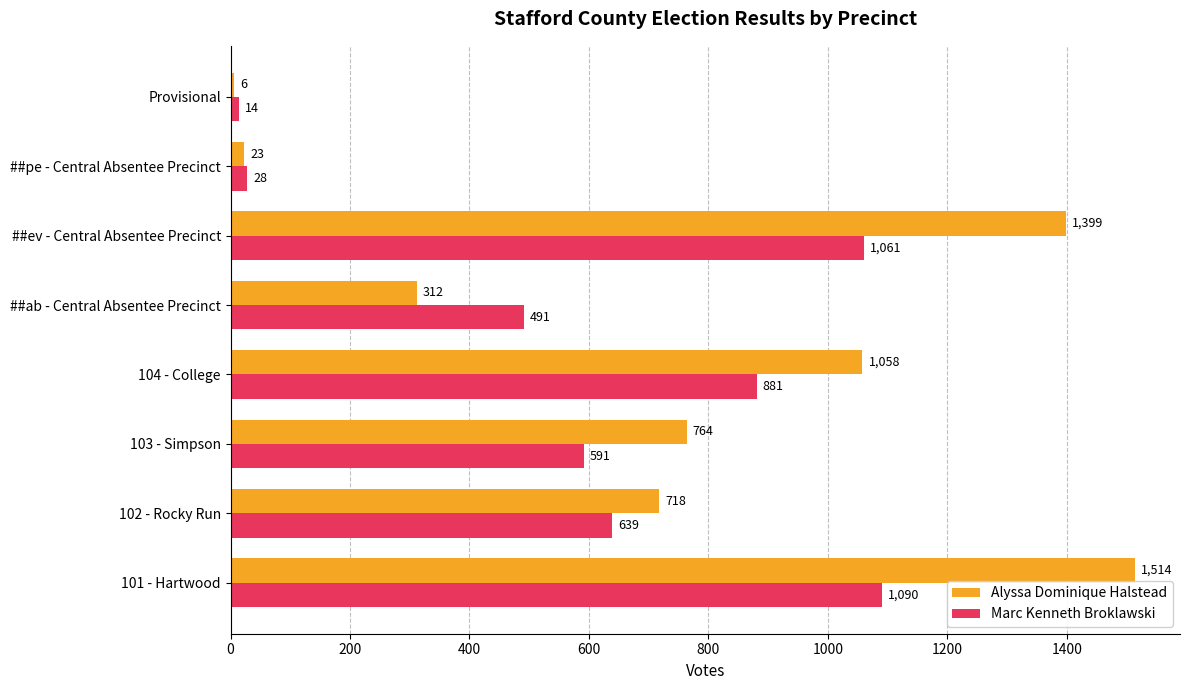

Which series has the largest total across all categories?

Alyssa Dominique Halstead